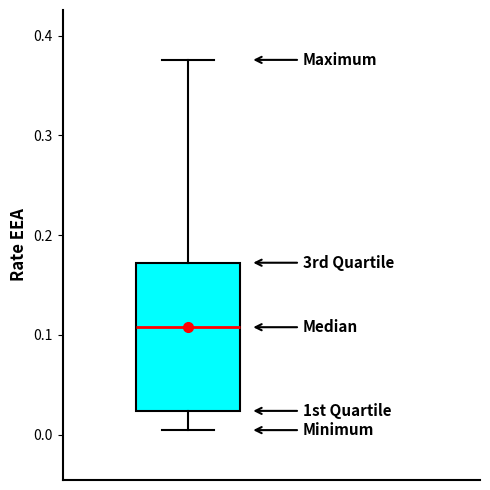

Read this box plot against the y-axis: the position of the median line, the range covered by the box, and the ends of both whiskers. The values are not printed on the chart, so give them approximately, as read against the axis.

median 0.11, box 0.02 to 0.17, whiskers 0.00 to 0.38